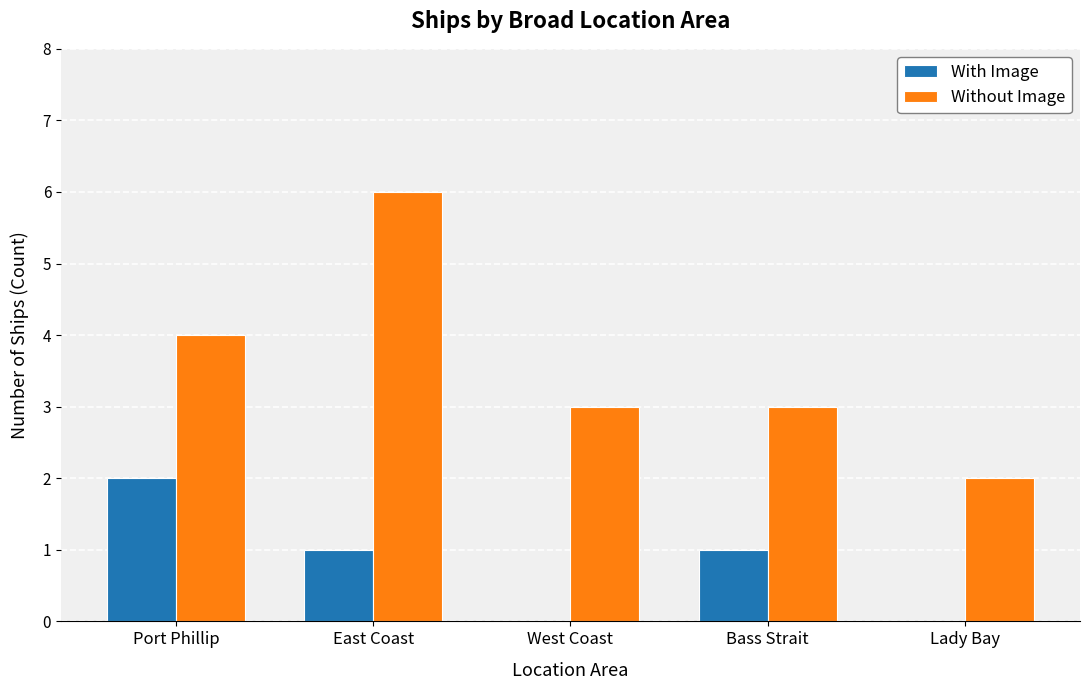

What is the total value across all series at East Coast?

7